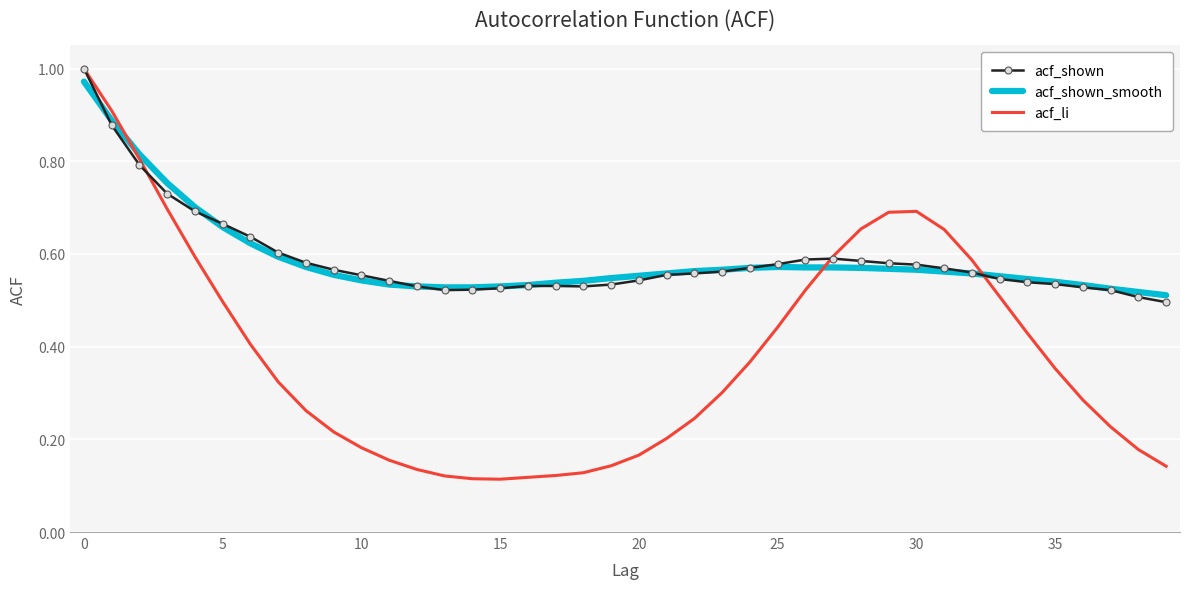

True or false: acf_shown and acf_li intersect in this chart.

True